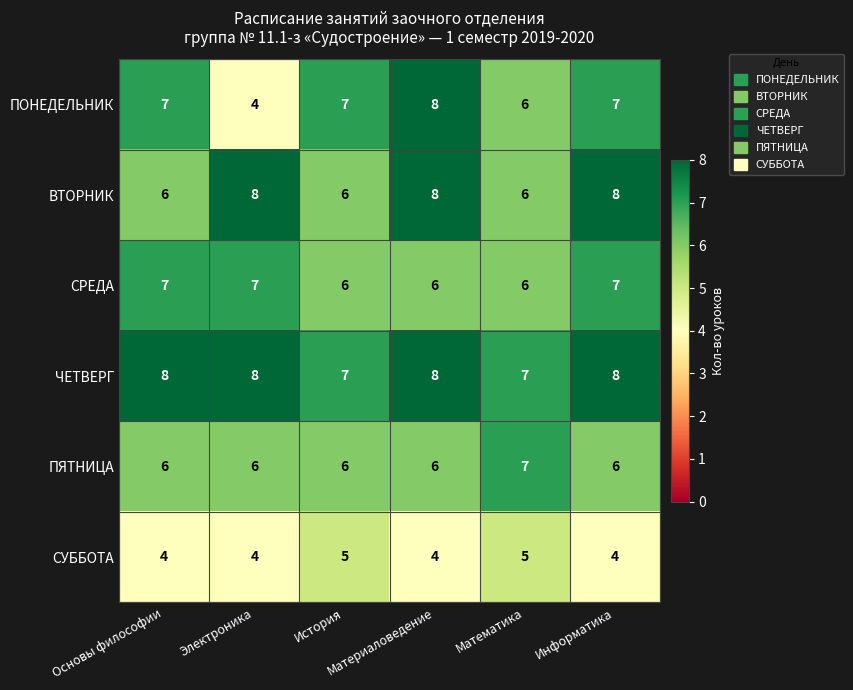

Which series has the largest range (max minus min)?

ПОНЕДЕЛЬНИК